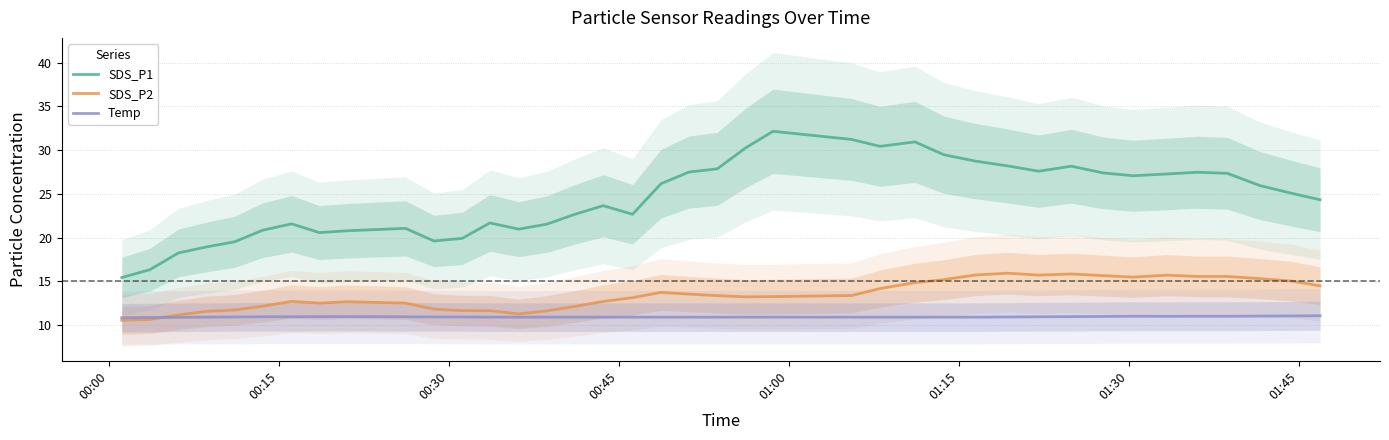

What are all the series names shown in the legend?

SDS_P1, SDS_P2, Temp